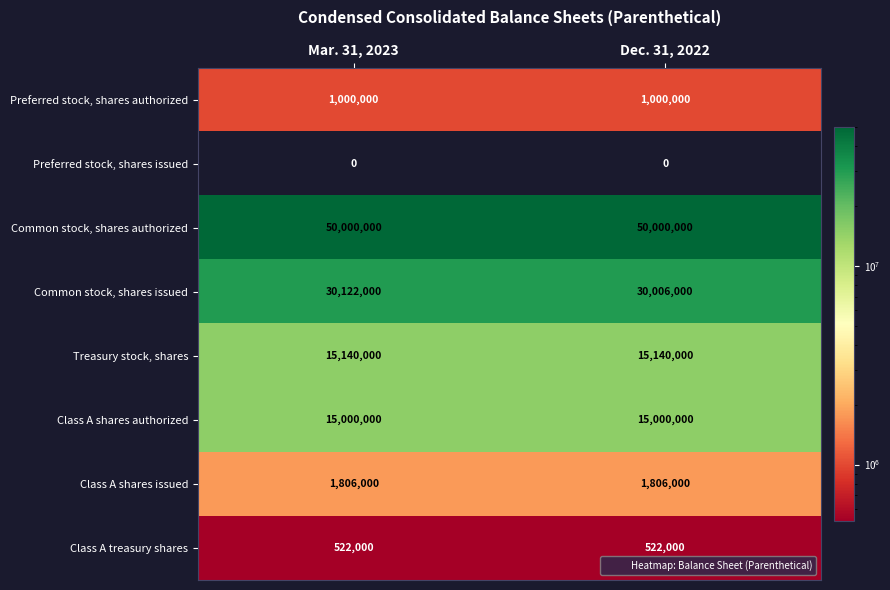

What is the maximum value shown in the chart?

50000000